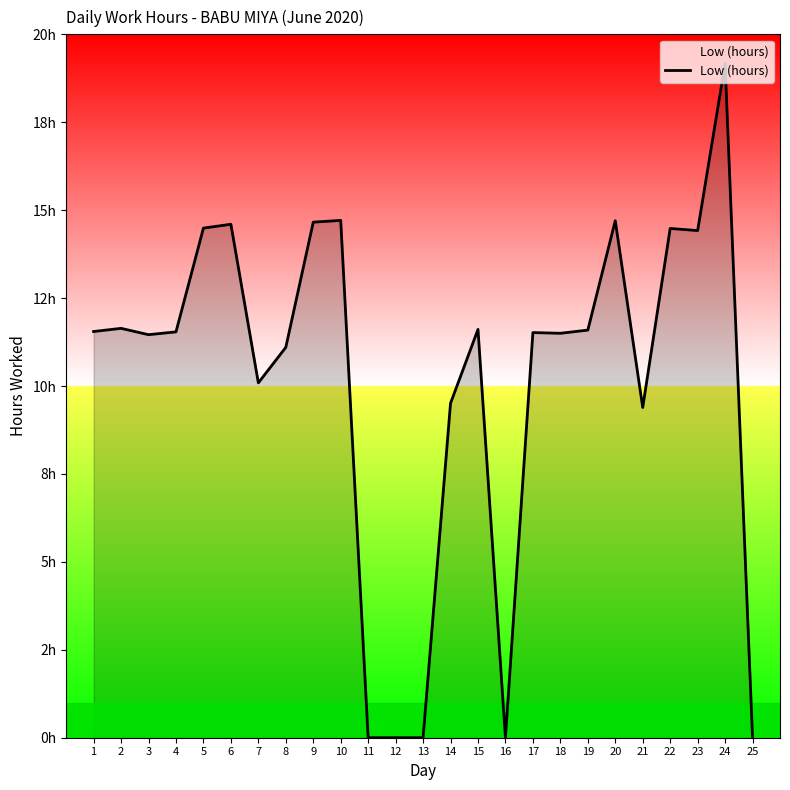

What is the ratio of the value at 19 to the value at 22?

0.8